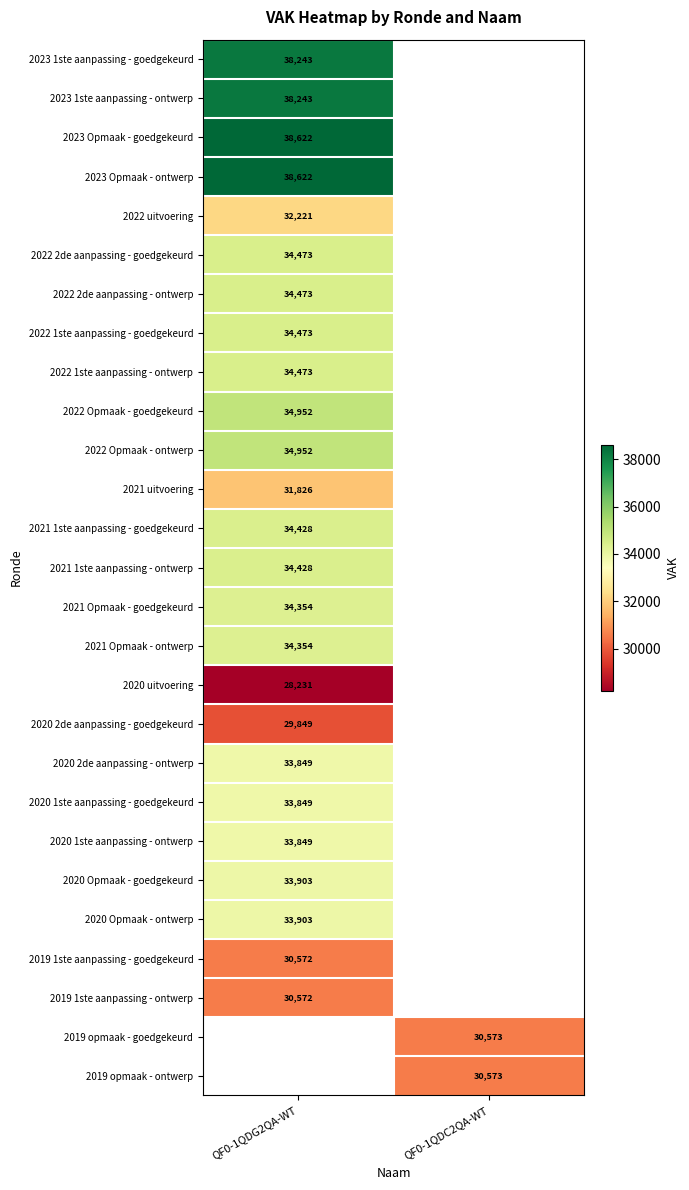

What is the maximum value shown in the chart?

38622.0